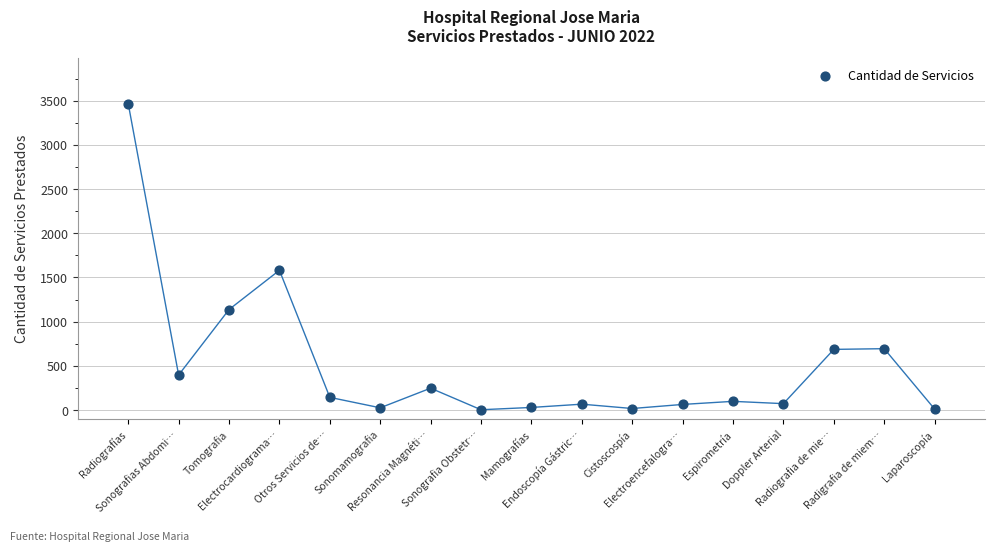

What Y value in the scatter plot is closest to 1734?

1581